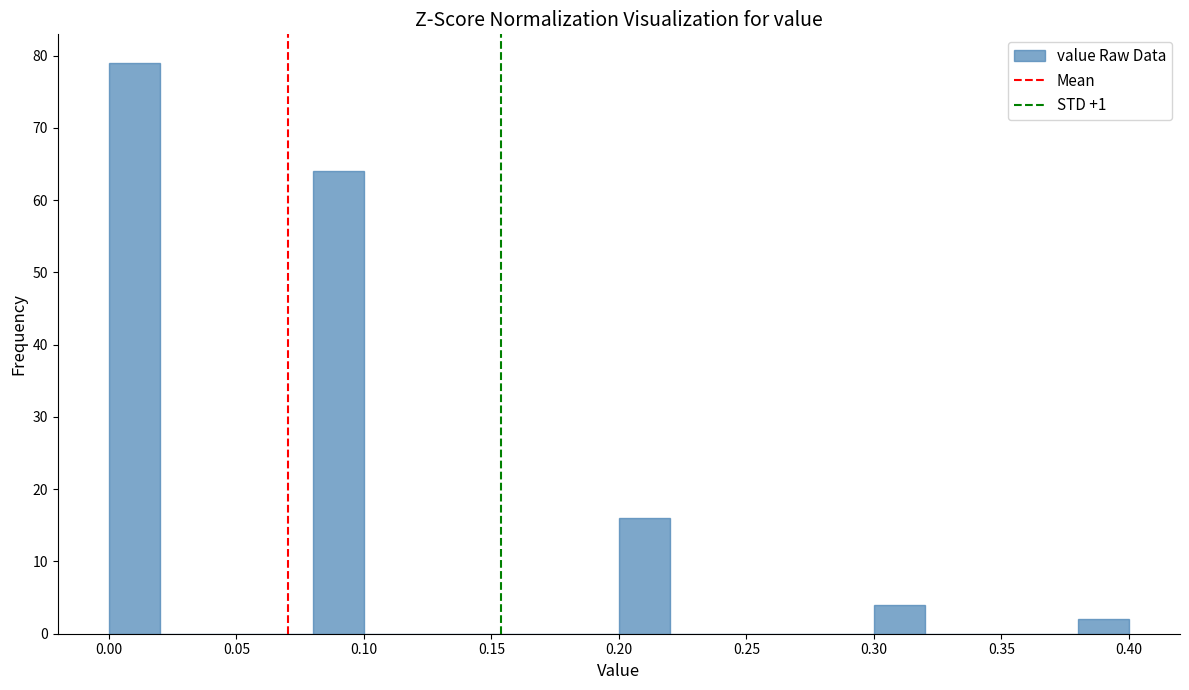

How tall is the bar that spans 0.30 to 0.32 on the x-axis? Neither the bar edges nor the heights are printed on the chart, so give them approximately, as read against the axes.

4